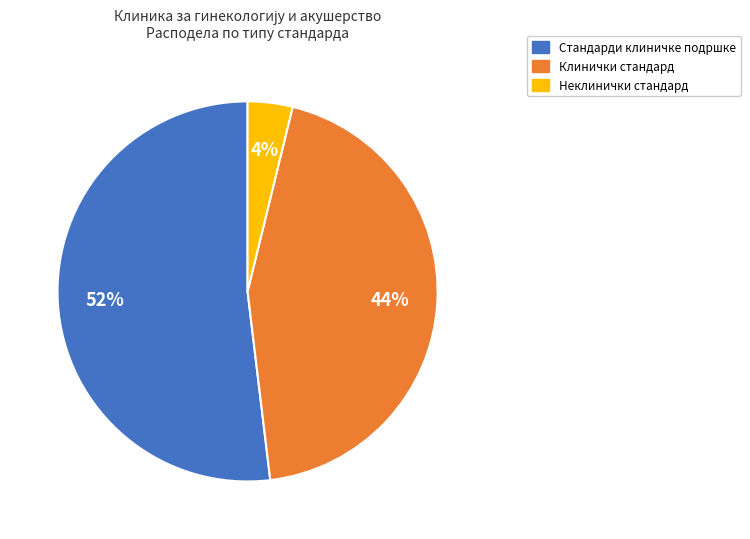

Is it true that Стандарди клиничке подршке is 63% of the pie?

False